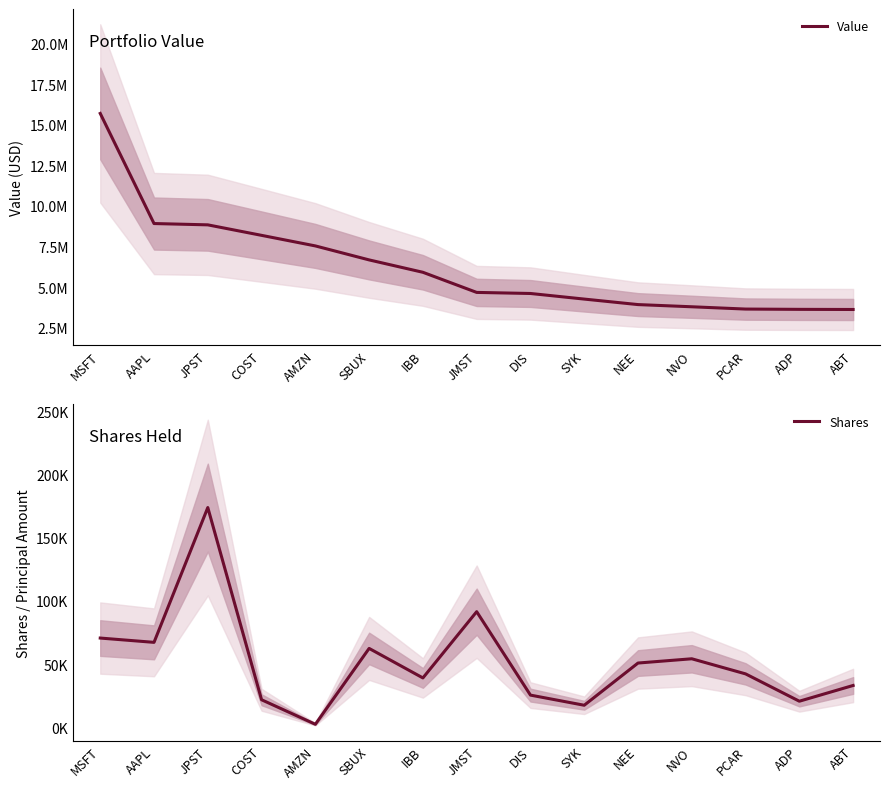

What are all the series names shown in the legend?

Value, Shares